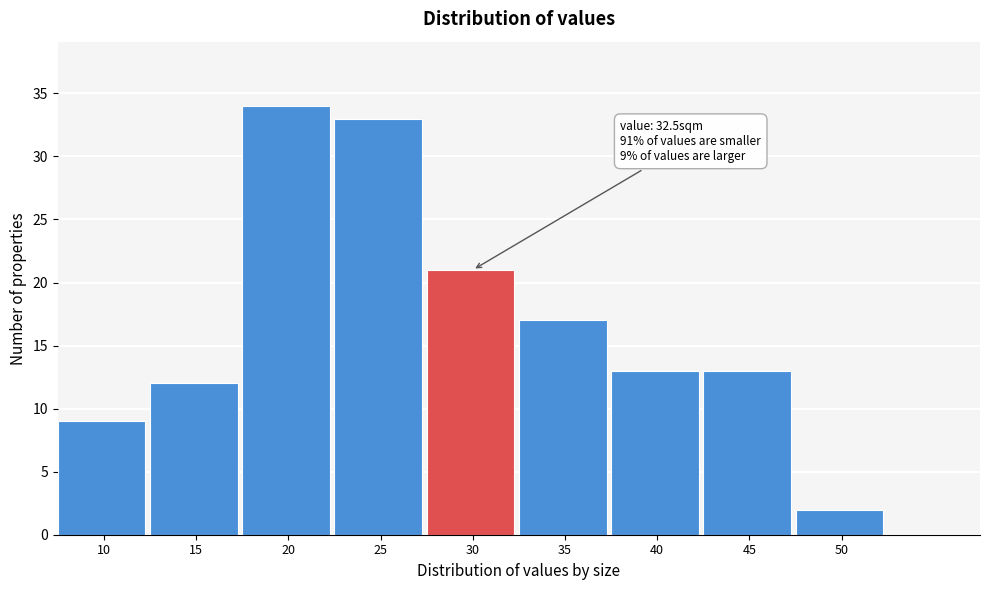

Reading left to right, transcribe all the data shown in this chart.

9	12	34	33	21	17	13	13	2